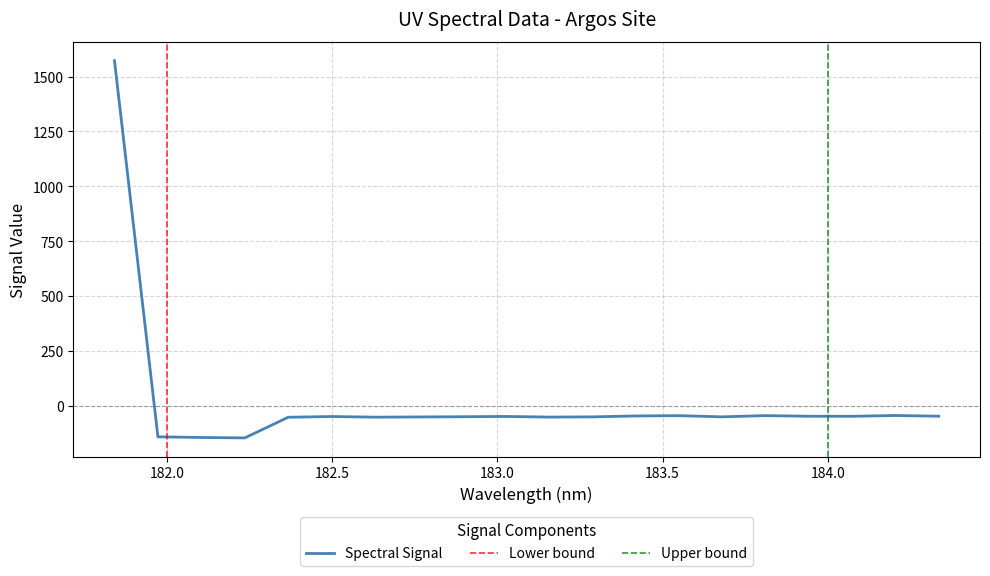

What is the average value?

18.5